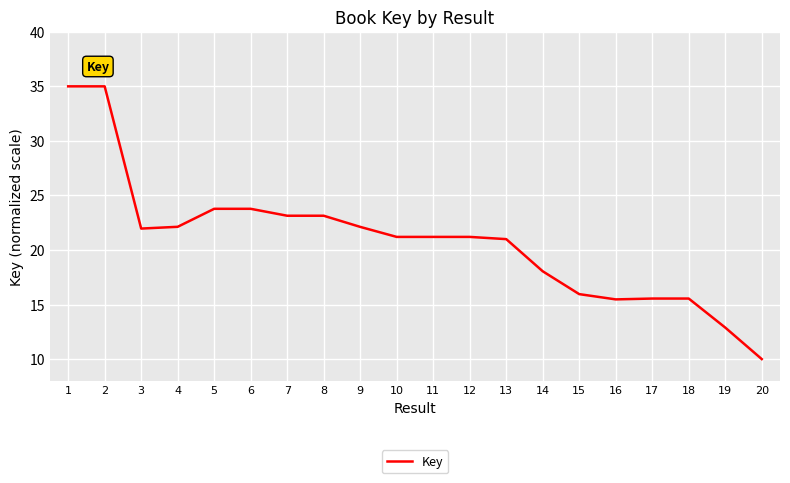

Which category has the lowest value across all series?

20